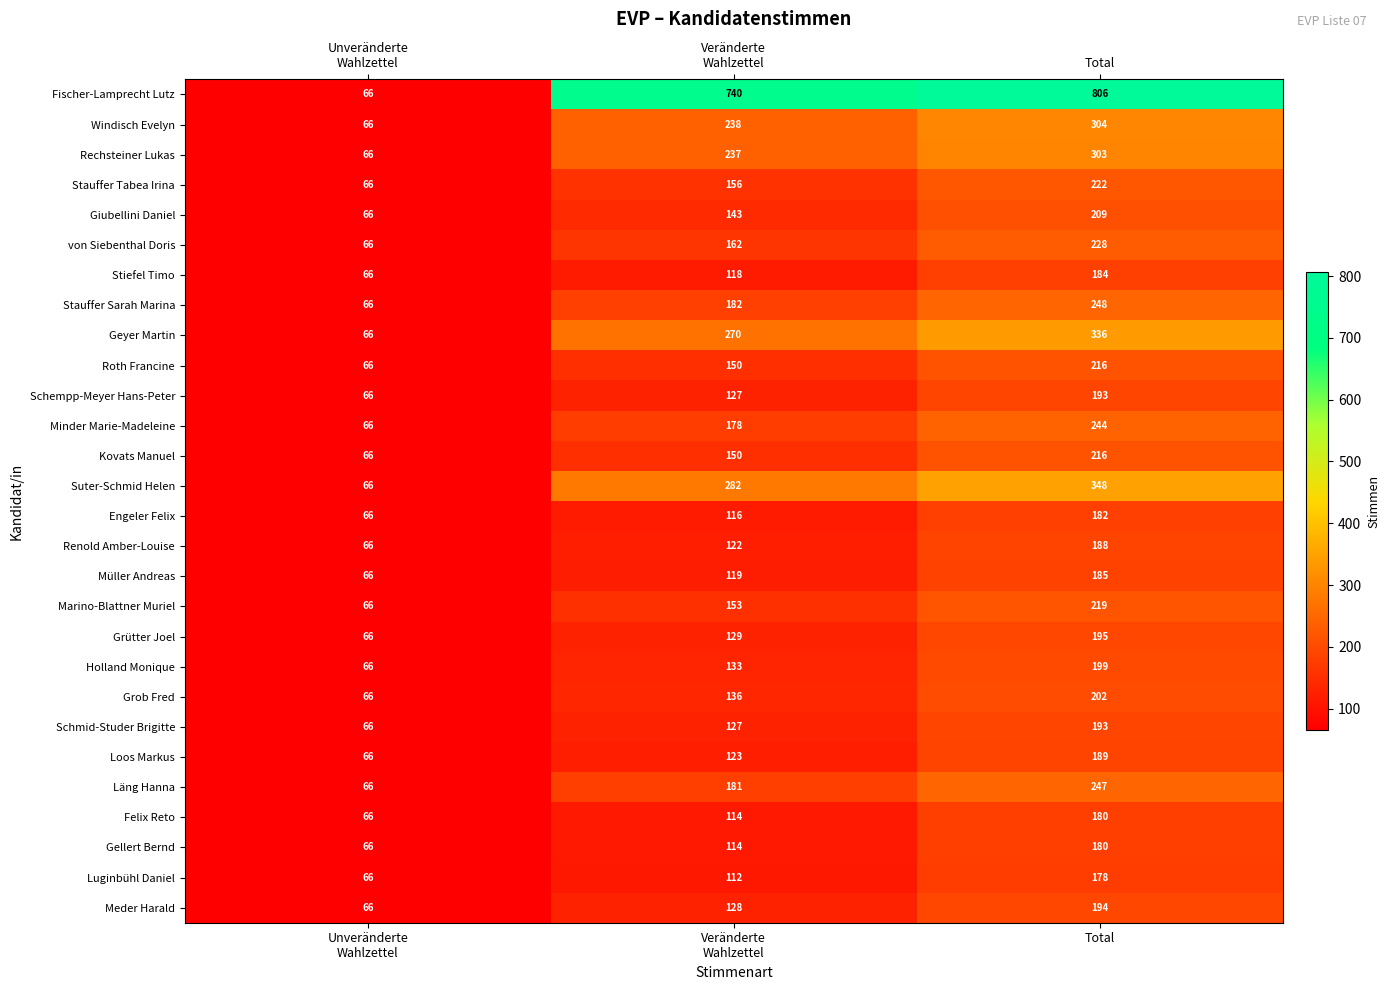

What is the total value across all series at Unveränderte
Wahlzettel?

1848